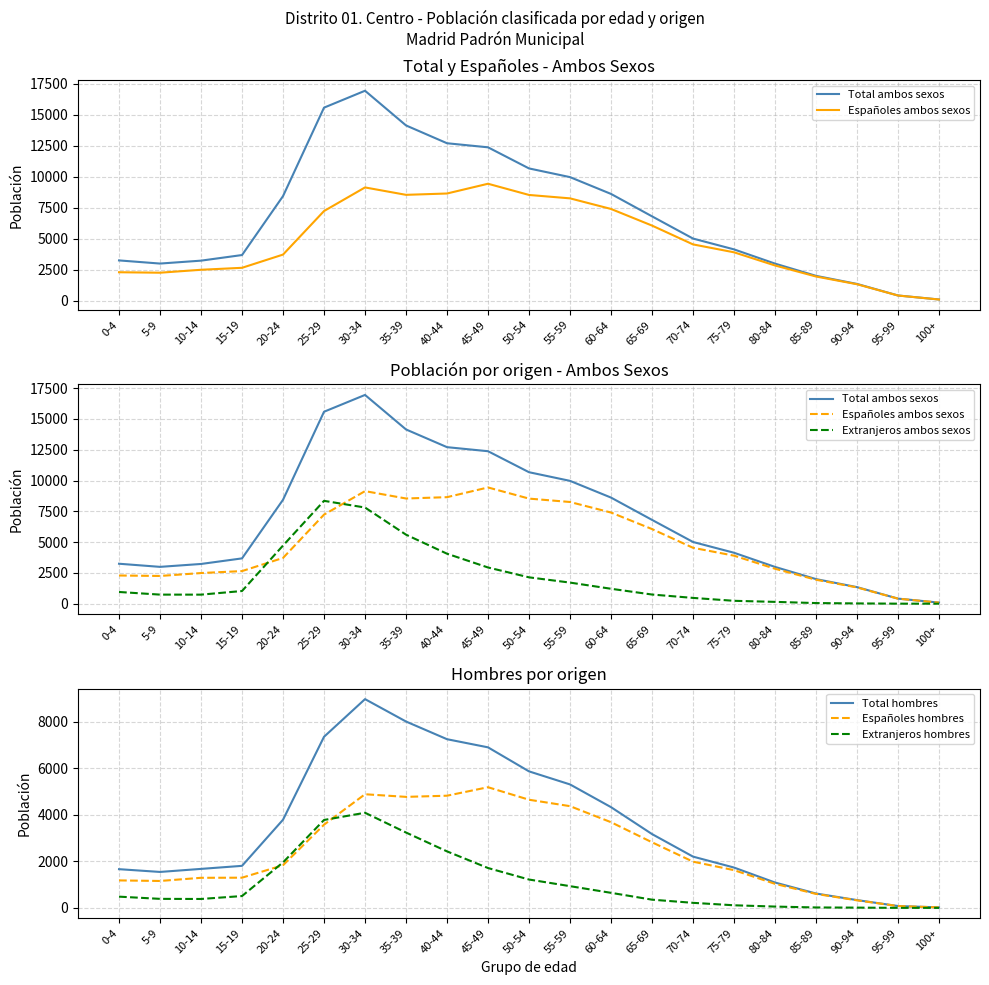

What is the label of the 8th point from the left?

35-39